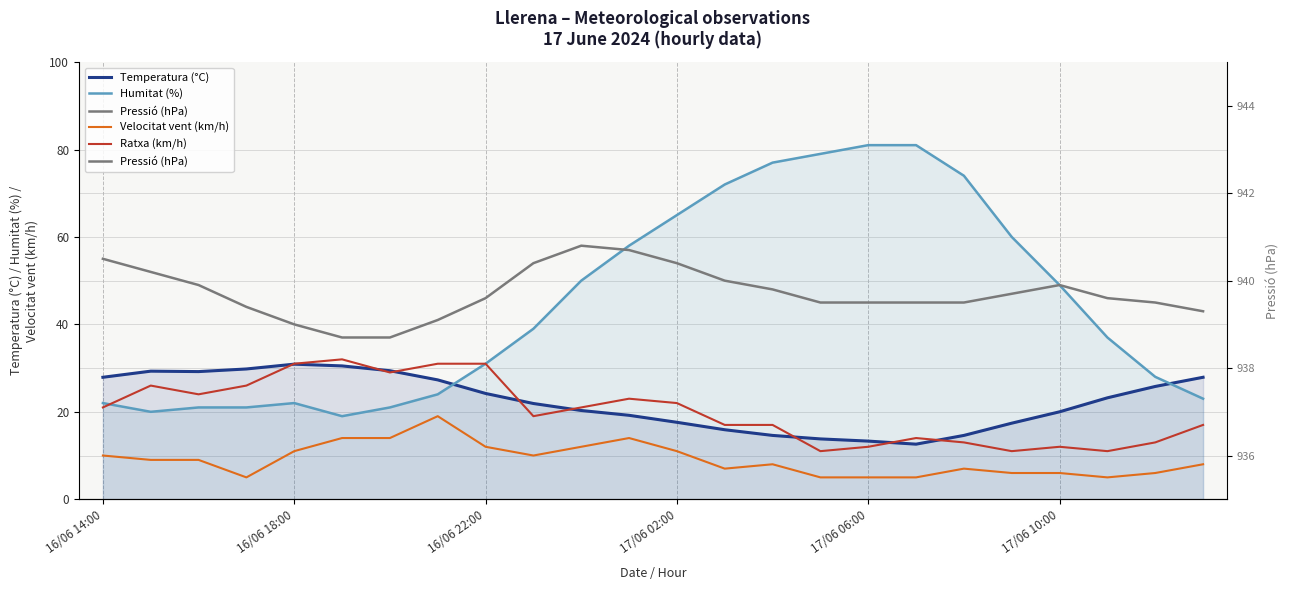

Which series has the widest spread of values?

Humitat (%)